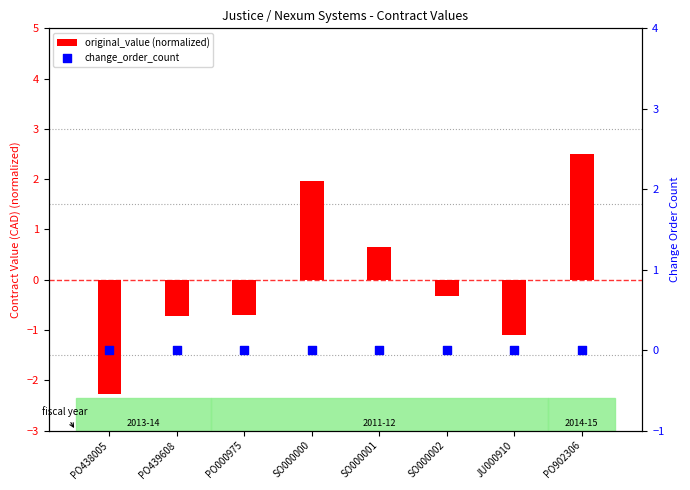

Which series has the largest total across all categories?

change_order_count